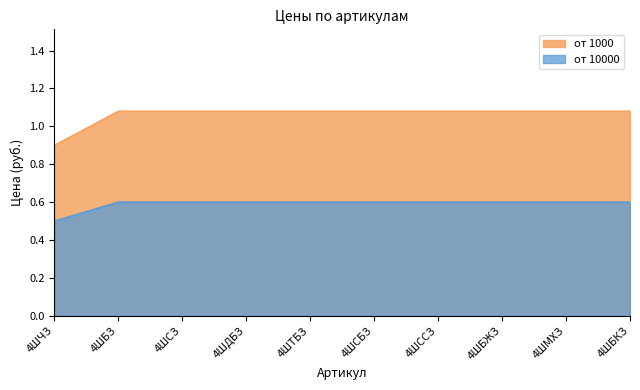

True or false: от 1000 has more than 1 interior local peaks.

False